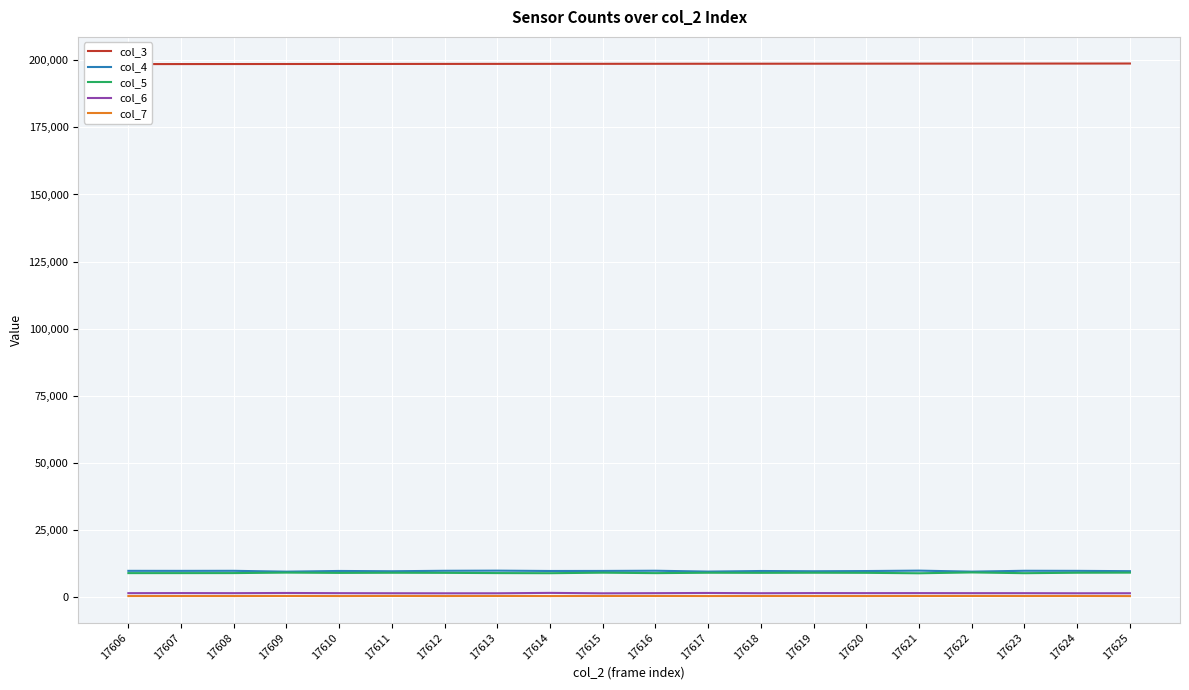

Reading left to right, list all the values displayed in this chart.

col_3: 17606=198628	17607=198639	17608=198650	17609=198662	17610=198673	17611=198684	17612=198696	17613=198707	17614=198718	17615=198729	17616=198741	17617=198752	17618=198763	17619=198775	17620=198786	17621=198797	17622=198808	17623=198820	17624=198831	17625=198842
col_4: 17606=9654	17607=9643	17608=9665	17609=9354	17610=9611	17611=9507	17612=9677	17613=9728	17614=9603	17615=9618	17616=9695	17617=9380	17618=9595	17619=9507	17620=9582	17621=9733	17622=9362	17623=9681	17624=9651	17625=9535
col_5: 17606=8807	17607=8810	17608=8819	17609=8997	17610=8888	17611=8941	17612=8906	17613=8820	17614=8780	17615=8967	17616=8804	17617=8948	17618=8909	17619=8949	17620=8914	17621=8753	17622=9059	17623=8785	17624=8947	17625=8987
col_6: 17606=1332	17607=1363	17608=1332	17609=1402	17610=1332	17611=1300	17612=1277	17613=1286	17614=1437	17615=1274	17616=1331	17617=1405	17618=1309	17619=1362	17620=1343	17621=1353	17622=1332	17623=1327	17624=1288	17625=1303
col_7: 17606=252	17607=263	17608=260	17609=284	17610=252	17611=290	17612=254	17613=277	17614=251	17615=266	17616=275	17617=247	17618=263	17619=254	17620=256	17621=275	17622=292	17623=266	17624=274	17625=237